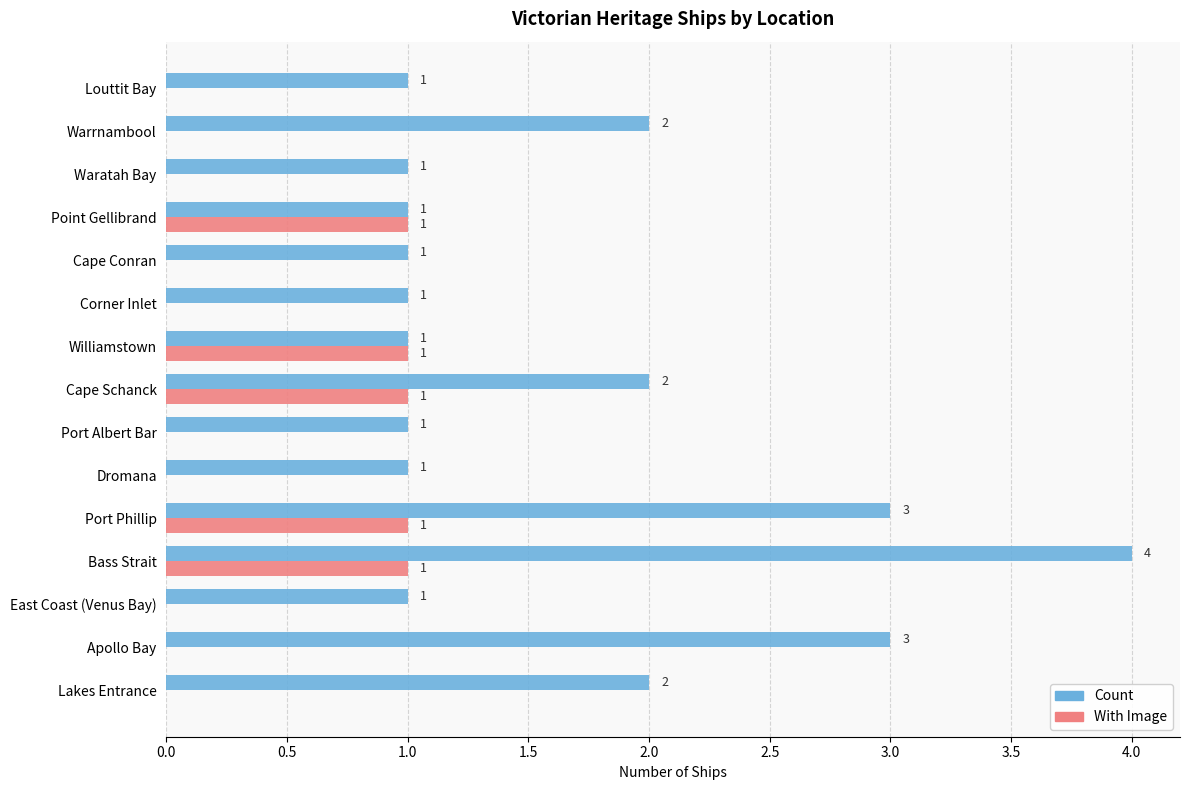

What is the greatest value displayed?

4